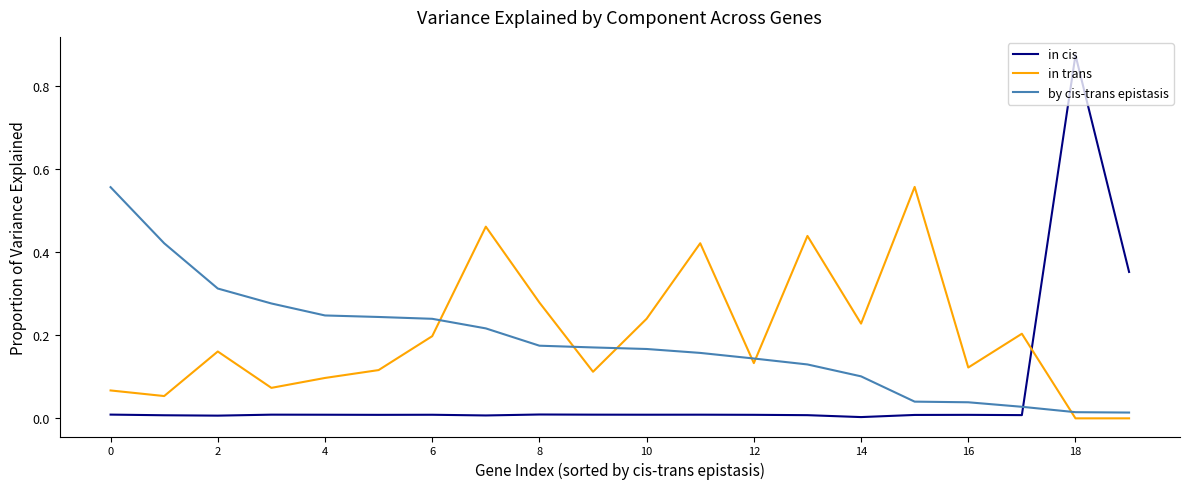

Which series has the widest spread of values?

in cis